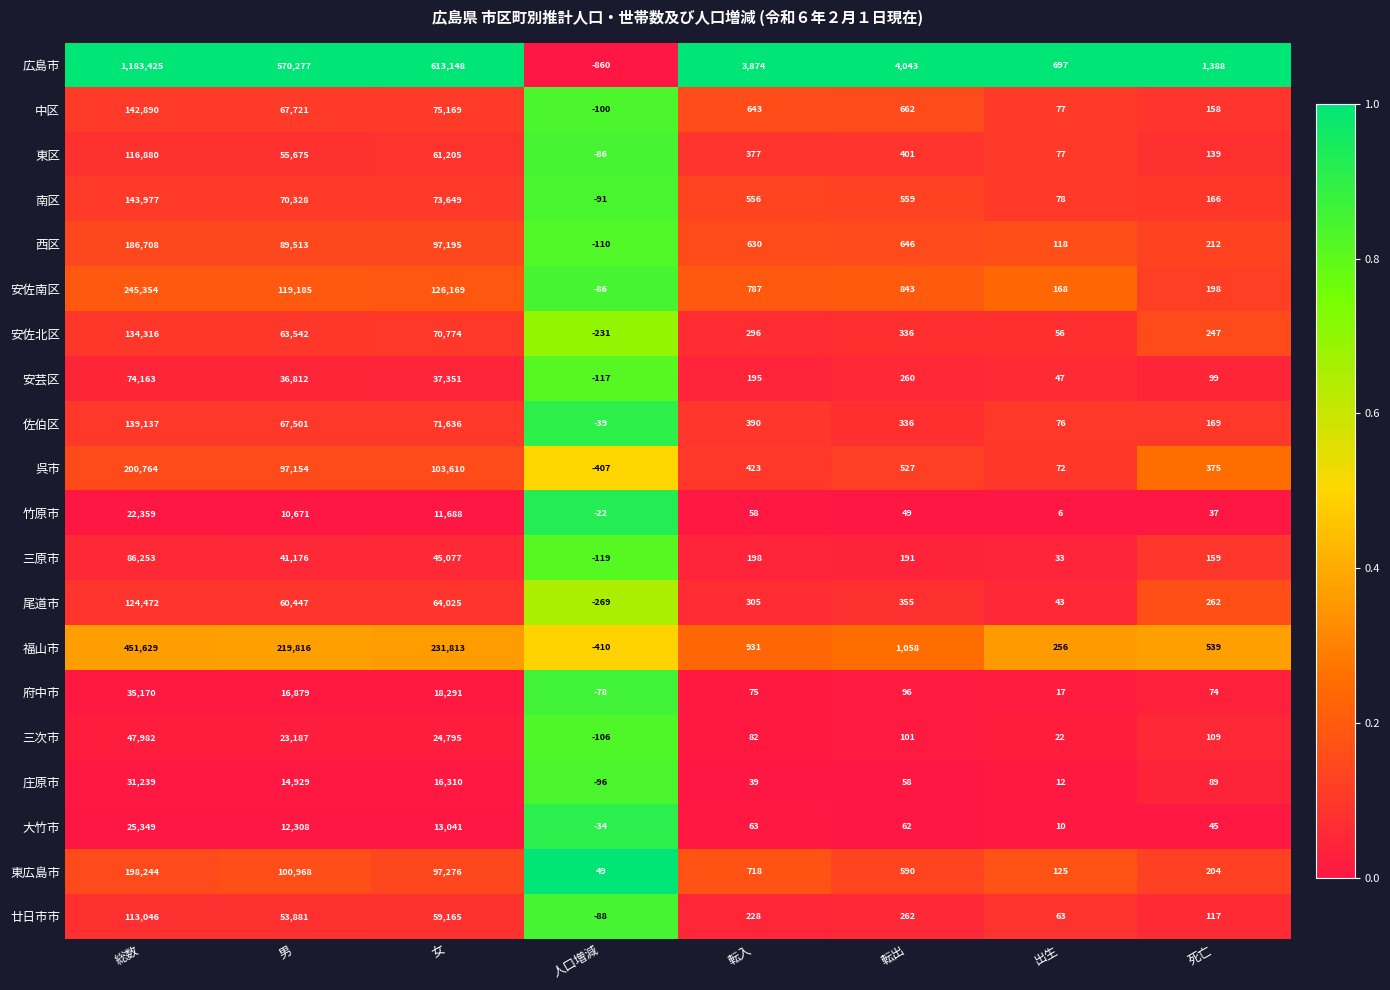

Rank the series by their maximum value, from lowest to highest.

竹原市, 大竹市, 庄原市, 府中市, 三次市, 安芸区, 三原市, 廿日市市, 東区, 尾道市, 安佐北区, 佐伯区, 中区, 南区, 西区, 東広島市, 呉市, 安佐南区, 福山市, 広島市